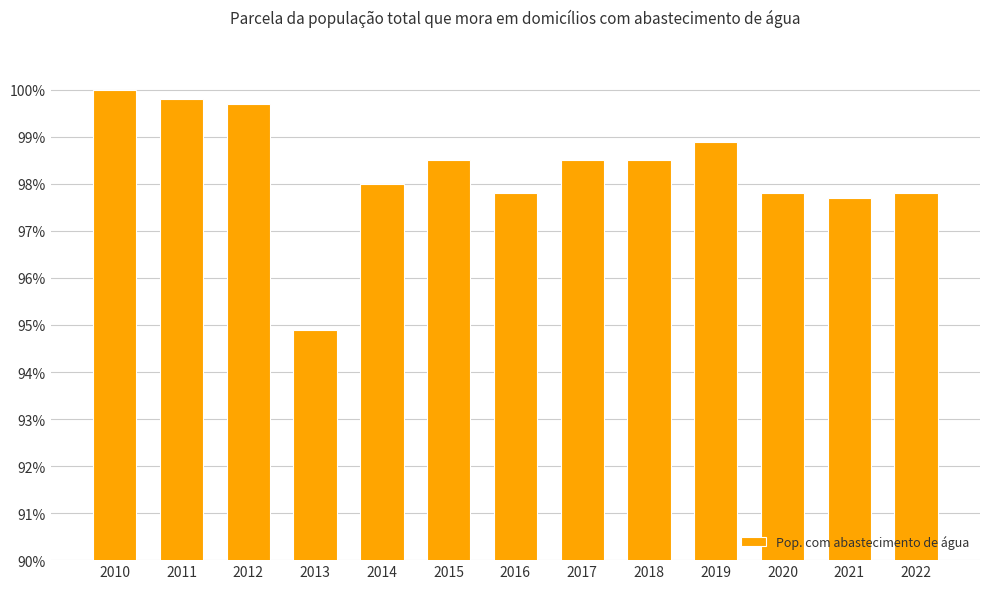

Reading left to right, list all the values displayed in this chart.

2010=1.0	2011=1.0	2012=1.0	2013=0.9	2014=1.0	2015=1.0	2016=1.0	2017=1.0	2018=1.0	2019=1.0	2020=1.0	2021=1.0	2022=1.0